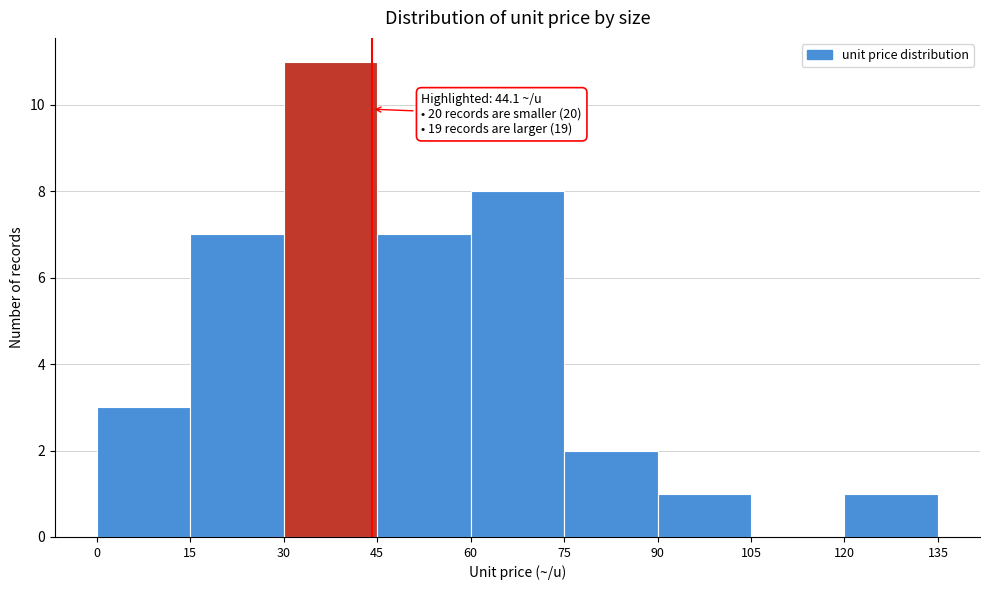

Over which range of the x-axis is the bar tallest?

30 to 45